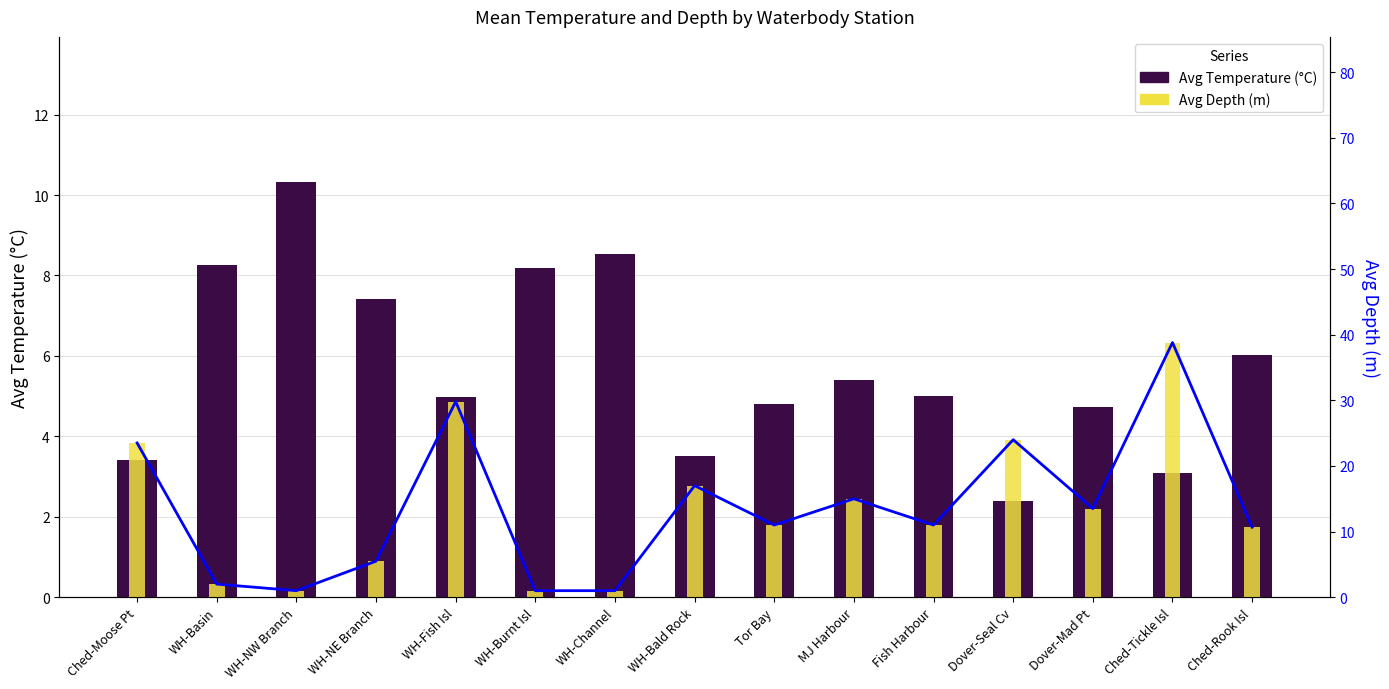

Rank the series by their average value, from highest to lowest.

Avg Depth (m), Avg Temperature (°C)